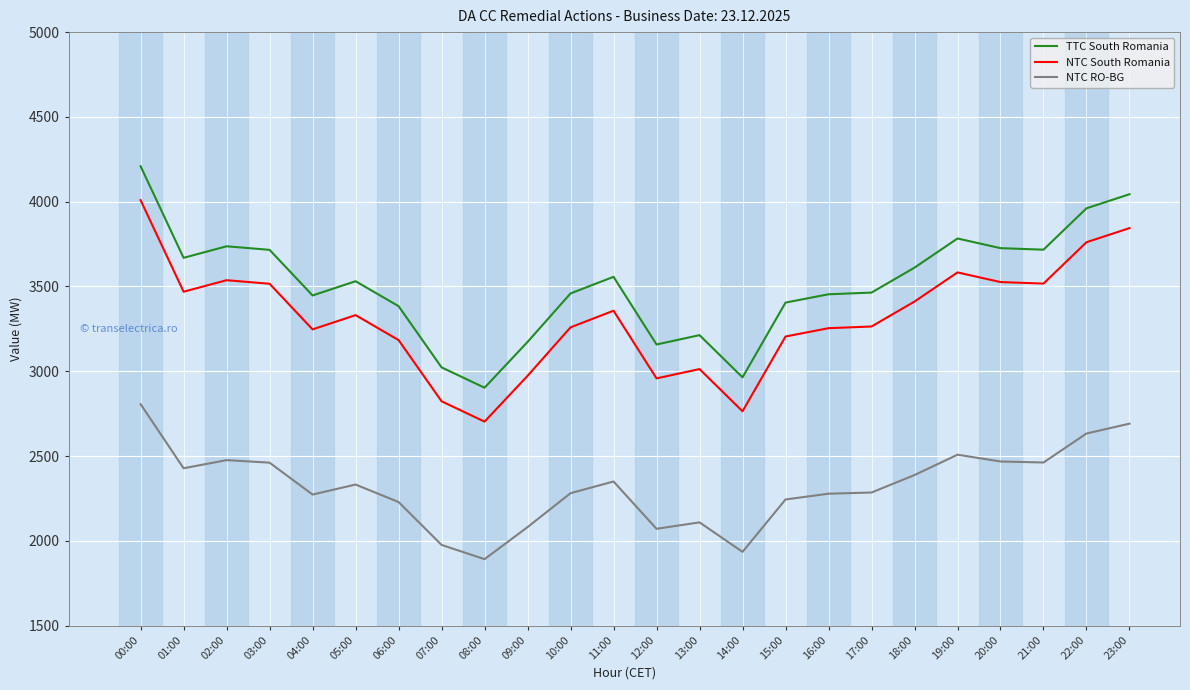

Which label corresponds to the smallest value in the chart?

08:00